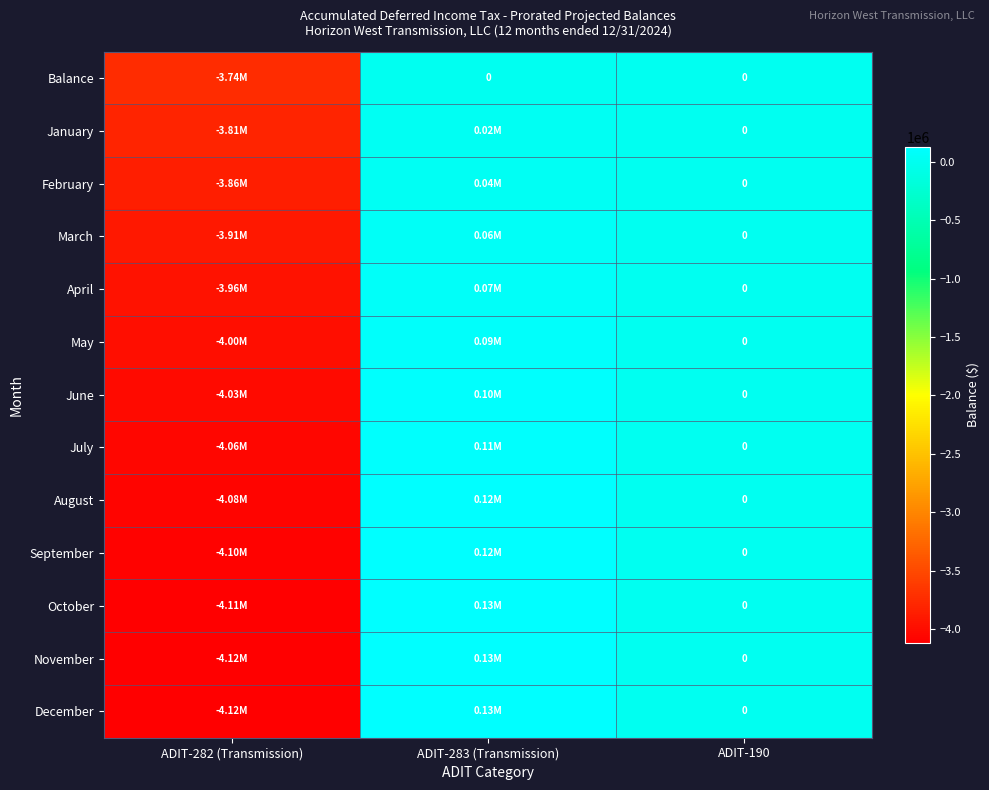

List the labels in order of August value, largest first.

ADIT-283 (Transmission), ADIT-190, ADIT-282 (Transmission)